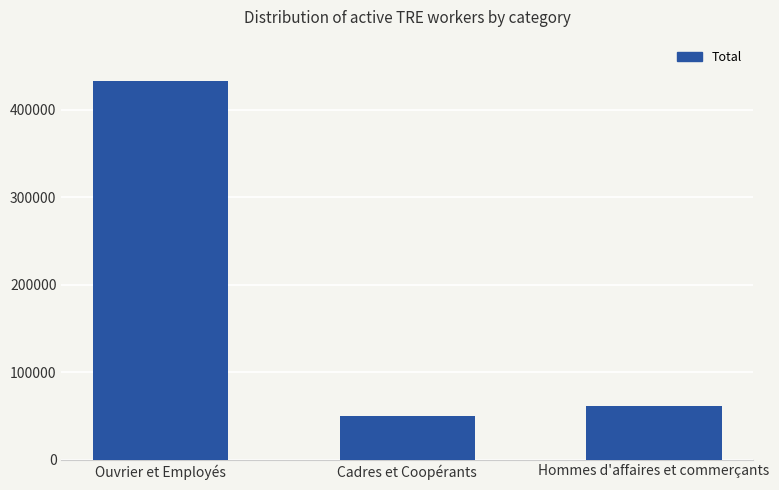

How many values are below 61331?

1